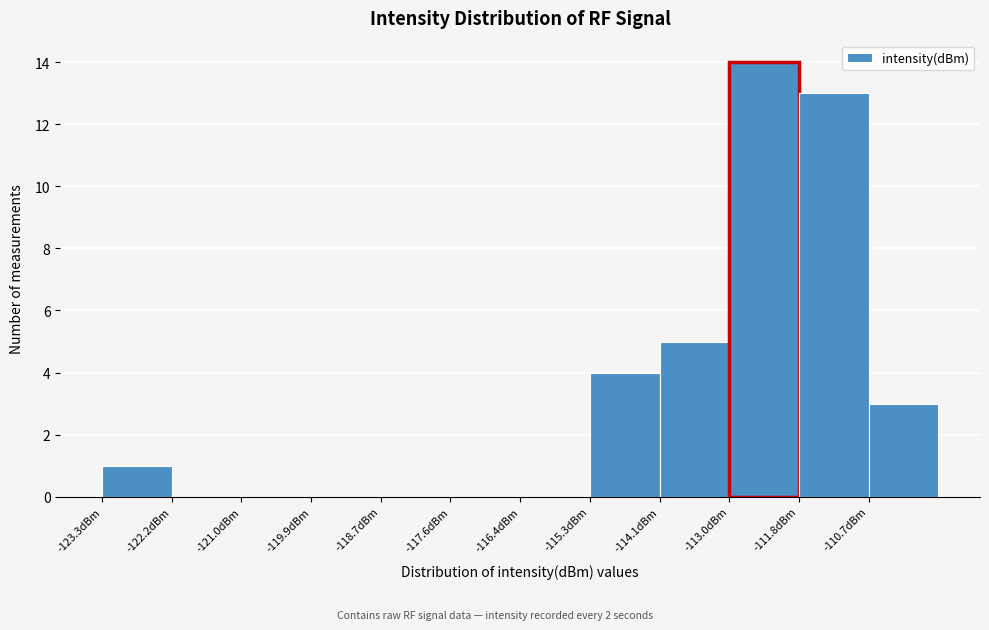

Reading left to right, transcribe this chart: for each bar, give the range it covers on the x-axis and its height. Neither the bar edges nor the heights are printed on the chart, so give them approximately, as read against the axes.

-123.4 to -122.2: 1
-122.2 to -121.0: 0
-121.0 to -119.8: 0
-119.8 to -118.8: 0
-118.8 to -117.6: 0
-117.6 to -116.4: 0
-116.4 to -115.2: 0
-115.2 to -114.2: 4
-114.2 to -113.0: 5
-113.0 to -111.8: 14
-111.8 to -110.6: 13
-110.6 to -109.6: 3